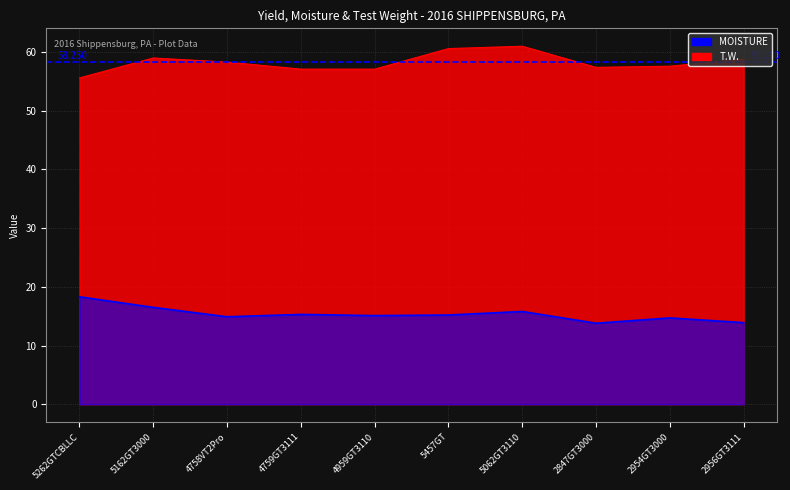

In MOISTURE, how many points are higher than both neighbors (excluding endpoints)?

3